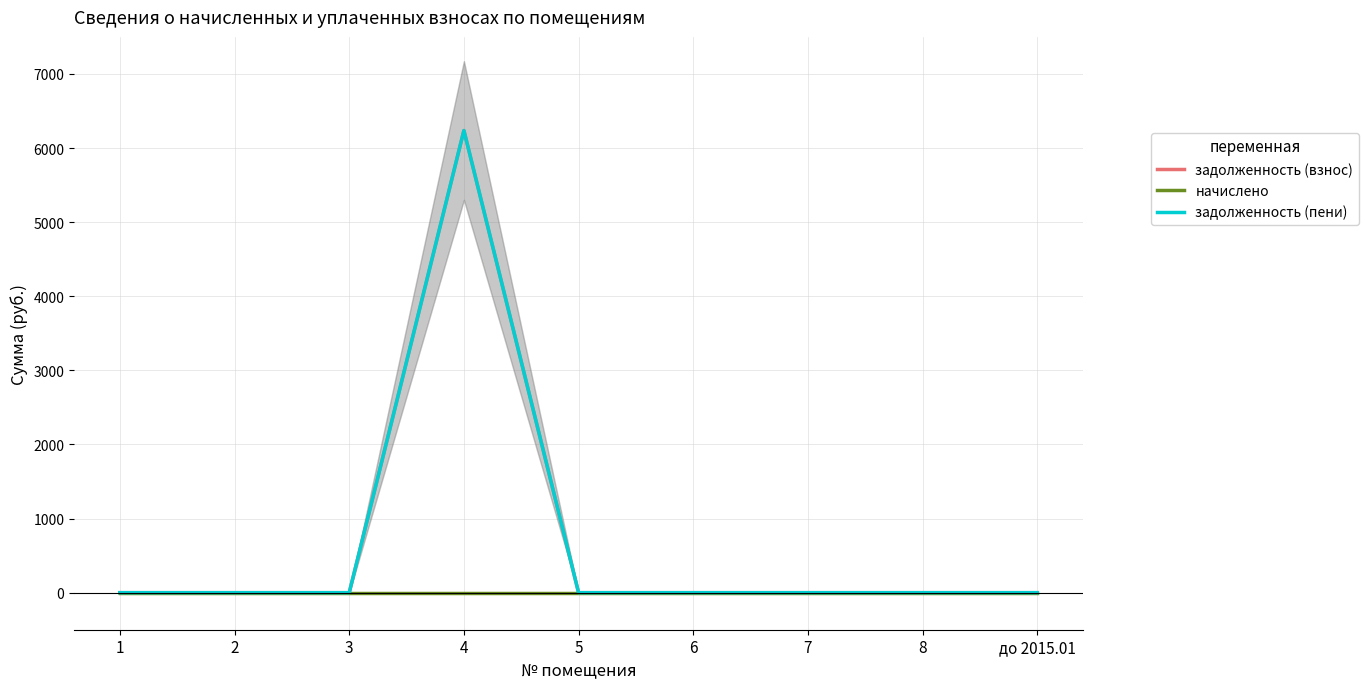

At how many categories does at least one series exceed 1670?

1